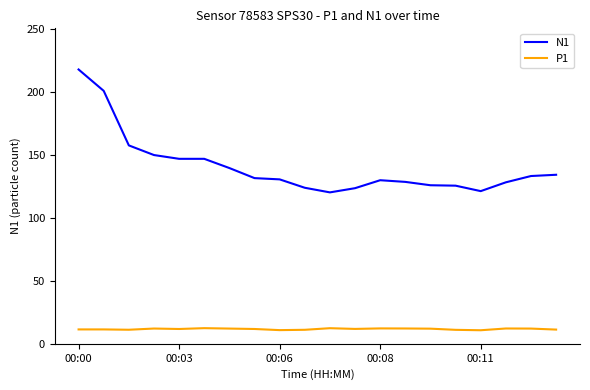

True or false: N1 and P1 cross at least once.

False